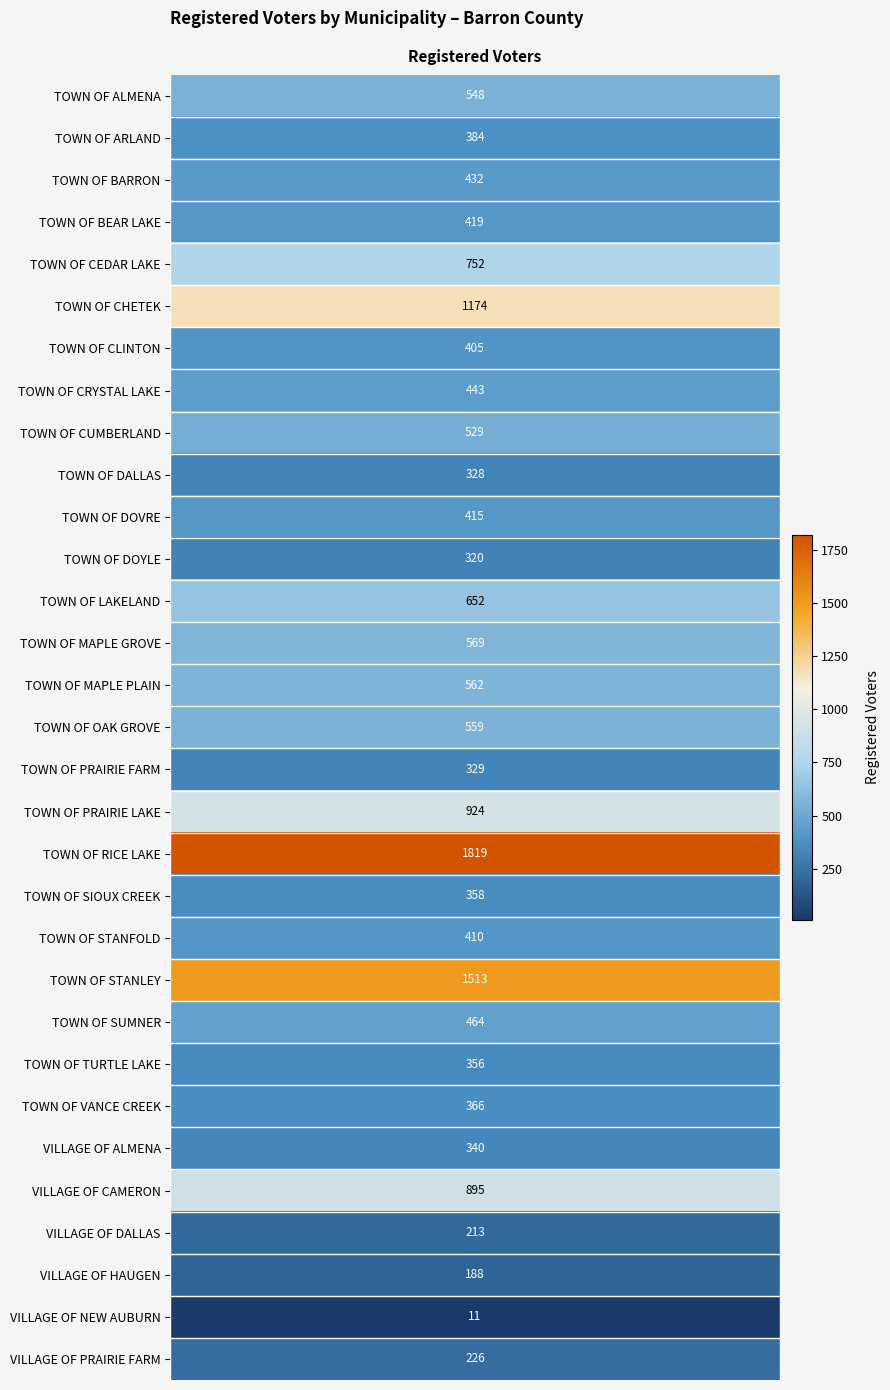

List the labels in order of value, smallest first.

VILLAGE OF NEW AUBURN, VILLAGE OF HAUGEN, VILLAGE OF DALLAS, VILLAGE OF PRAIRIE FARM, TOWN OF DOYLE, TOWN OF DALLAS, TOWN OF PRAIRIE FARM, VILLAGE OF ALMENA, TOWN OF TURTLE LAKE, TOWN OF SIOUX CREEK, TOWN OF VANCE CREEK, TOWN OF ARLAND, TOWN OF CLINTON, TOWN OF STANFOLD, TOWN OF DOVRE, TOWN OF BEAR LAKE, TOWN OF BARRON, TOWN OF CRYSTAL LAKE, TOWN OF SUMNER, TOWN OF CUMBERLAND, TOWN OF ALMENA, TOWN OF OAK GROVE, TOWN OF MAPLE PLAIN, TOWN OF MAPLE GROVE, TOWN OF LAKELAND, TOWN OF CEDAR LAKE, VILLAGE OF CAMERON, TOWN OF PRAIRIE LAKE, TOWN OF CHETEK, TOWN OF STANLEY, TOWN OF RICE LAKE